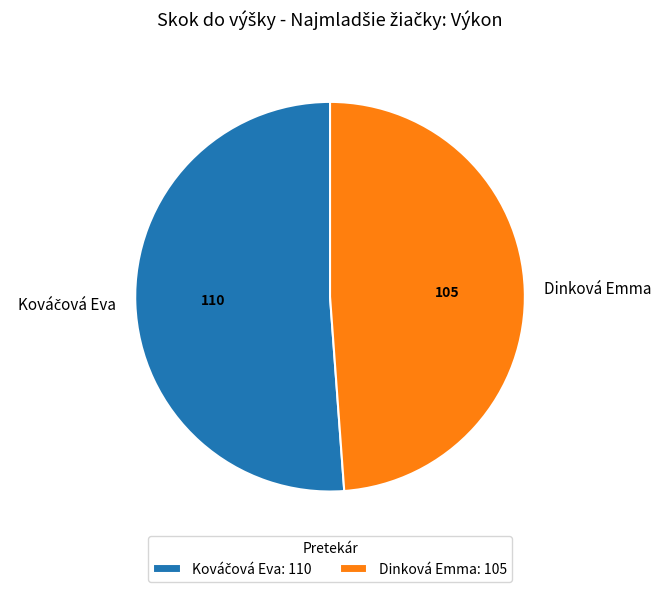

Is Dinková Emma the majority of the pie?

No